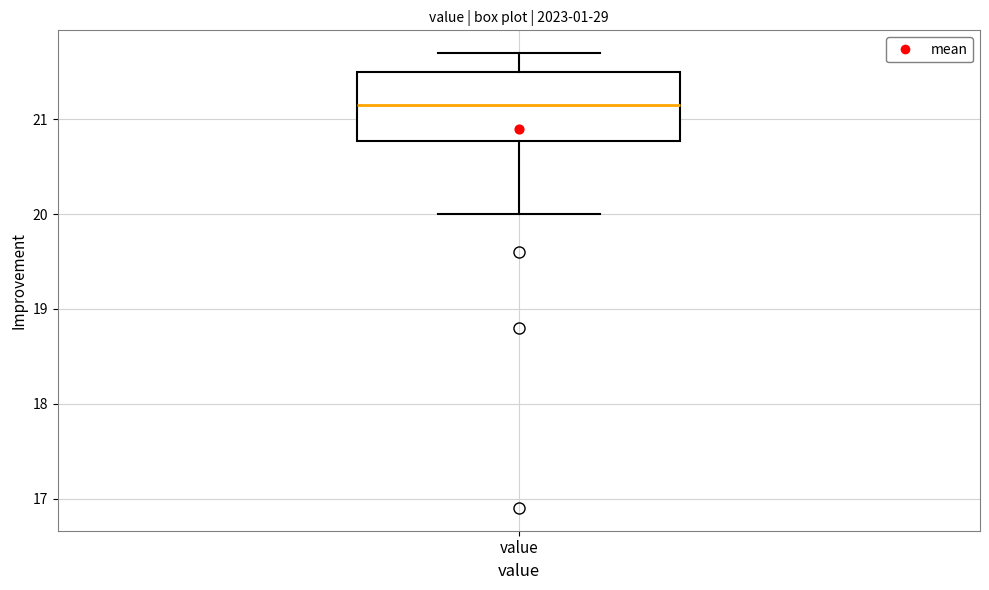

Read this box plot against the y-axis: the position of the median line, the range covered by the box, and the ends of both whiskers. The values are not printed on the chart, so give them approximately, as read against the axis.

median 21.2, box 20.8 to 21.5, whiskers 20.0 to 21.7